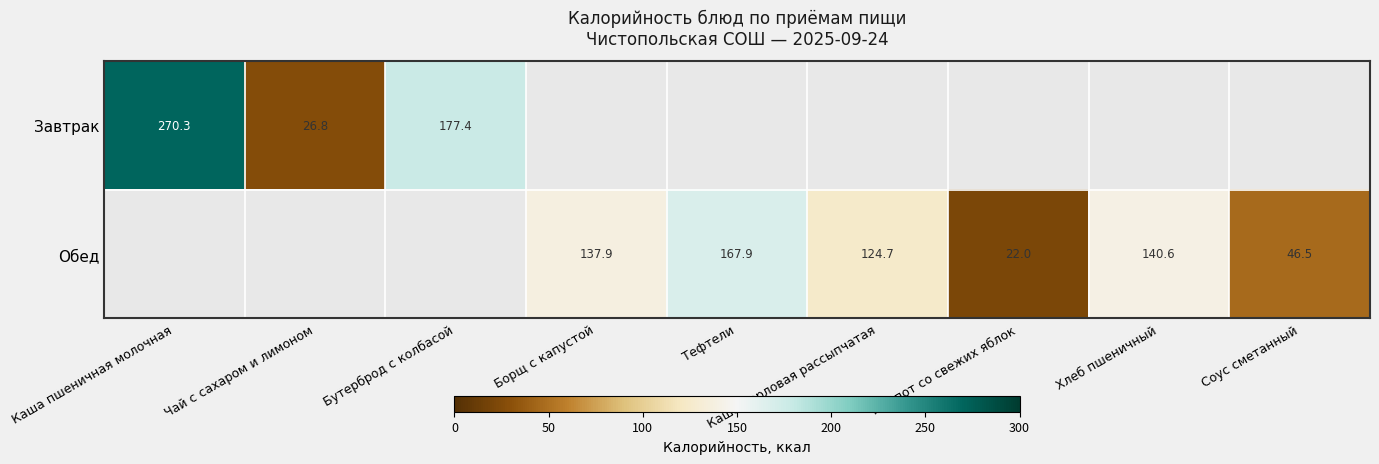

What is the difference between the Обед values at Компот со свежих яблок and Тефтели?

145.9